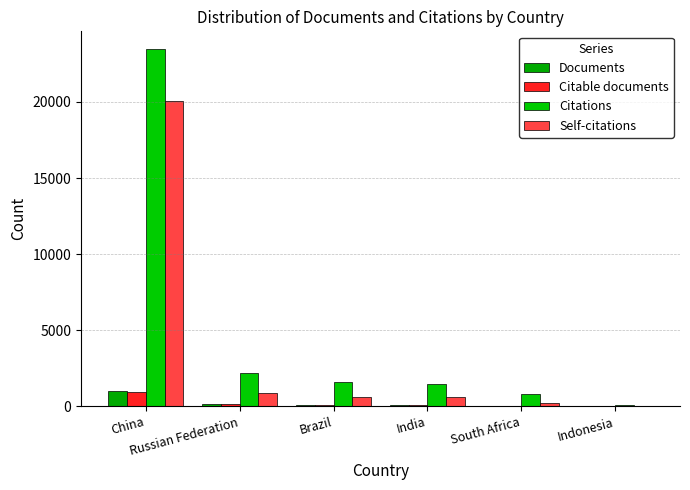

What is the label of the 6th bar from the right?

China